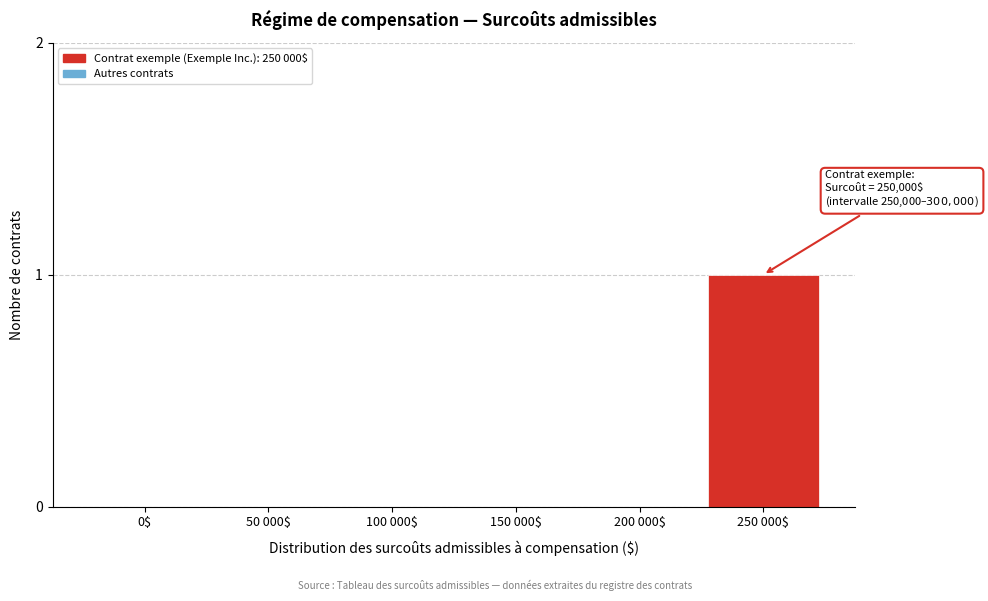

The value at 200 000$ is 0. True or false?

True